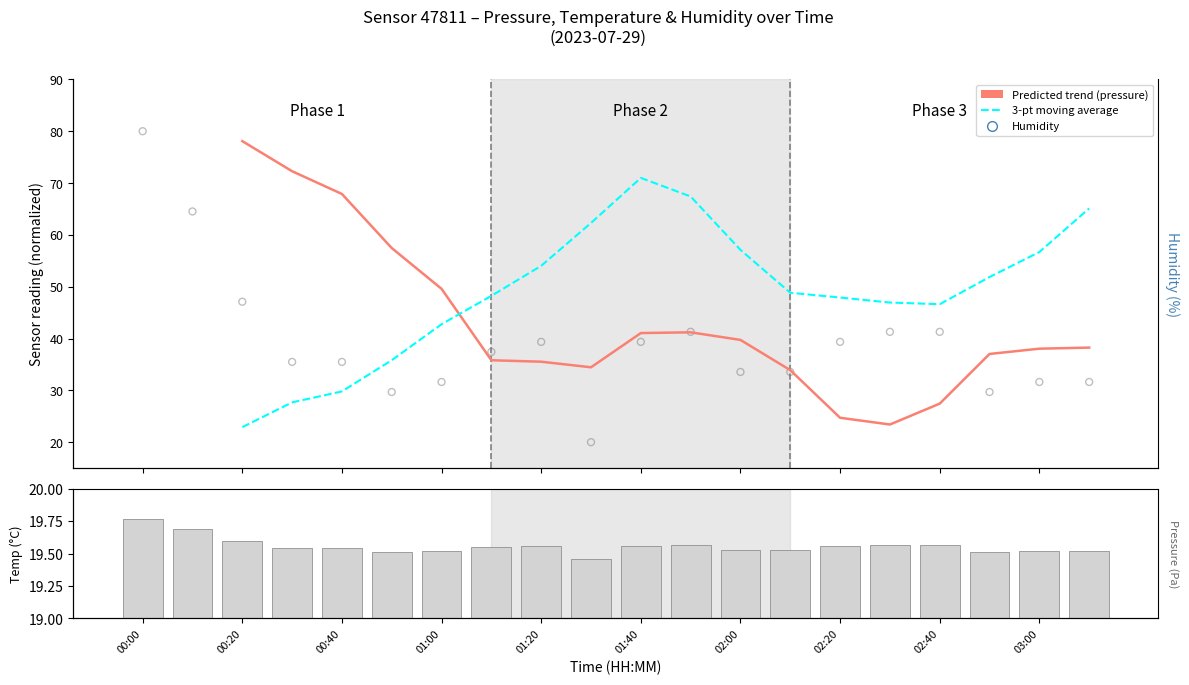

Is the value of temperature at 00:20 greater than the value of Predicted trend (pressure) at 01:00?

No